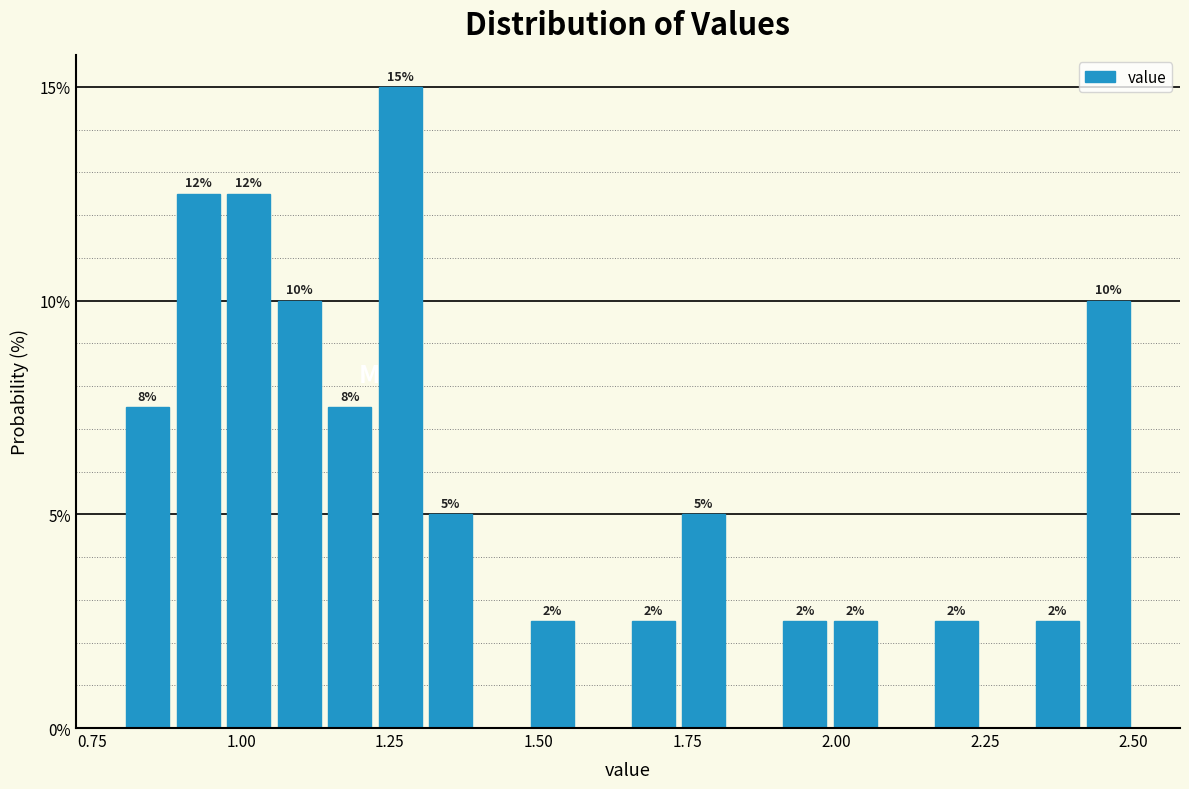

Read against the x-axis, roughly where is the centre of the tallest bar?

1.25